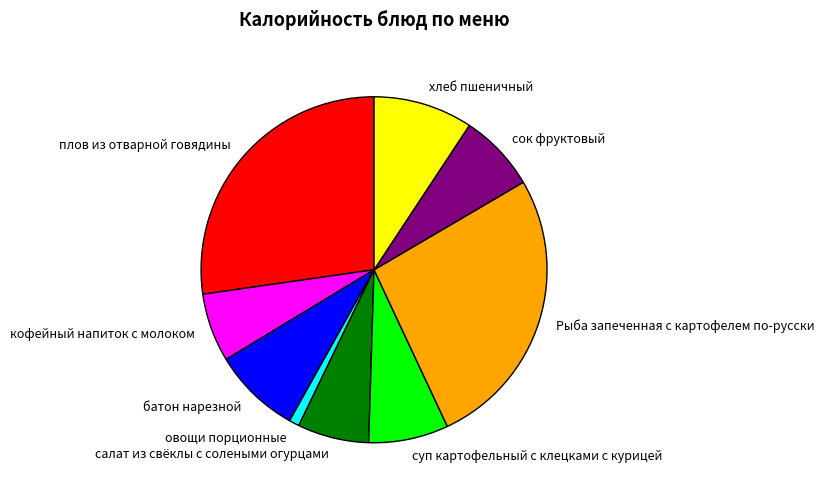

Which slice is the smallest?

овощи порционные